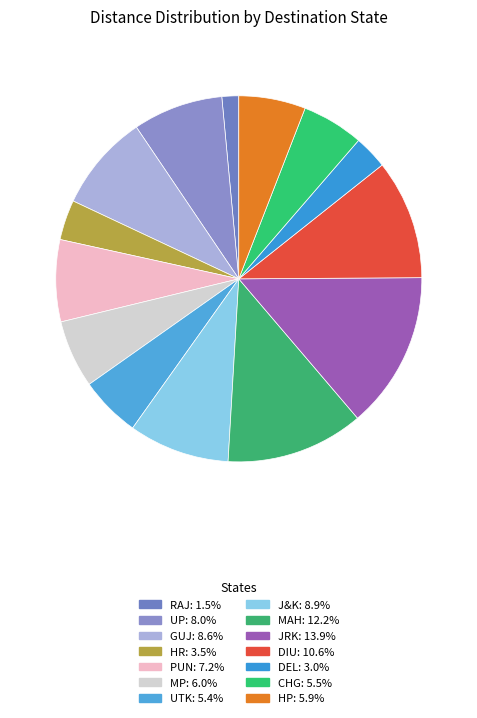

What percentage is the RAJ slice, to the nearest percent?

1%